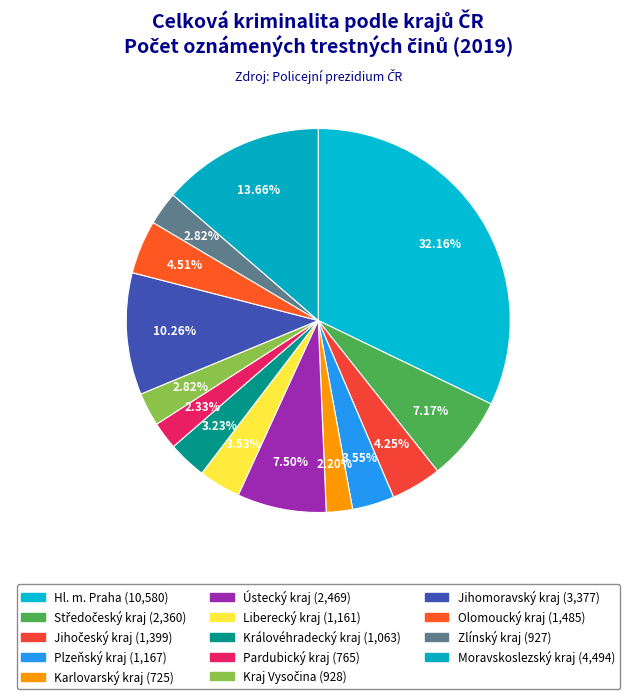

Rank the categories by value from highest to lowest.

Hl. m. Praha, Moravskoslezský kraj, Jihomoravský kraj, Ústecký kraj, Středočeský kraj, Olomoucký kraj, Jihočeský kraj, Plzeňský kraj, Liberecký kraj, Královéhradecký kraj, Kraj Vysočina, Zlínský kraj, Pardubický kraj, Karlovarský kraj